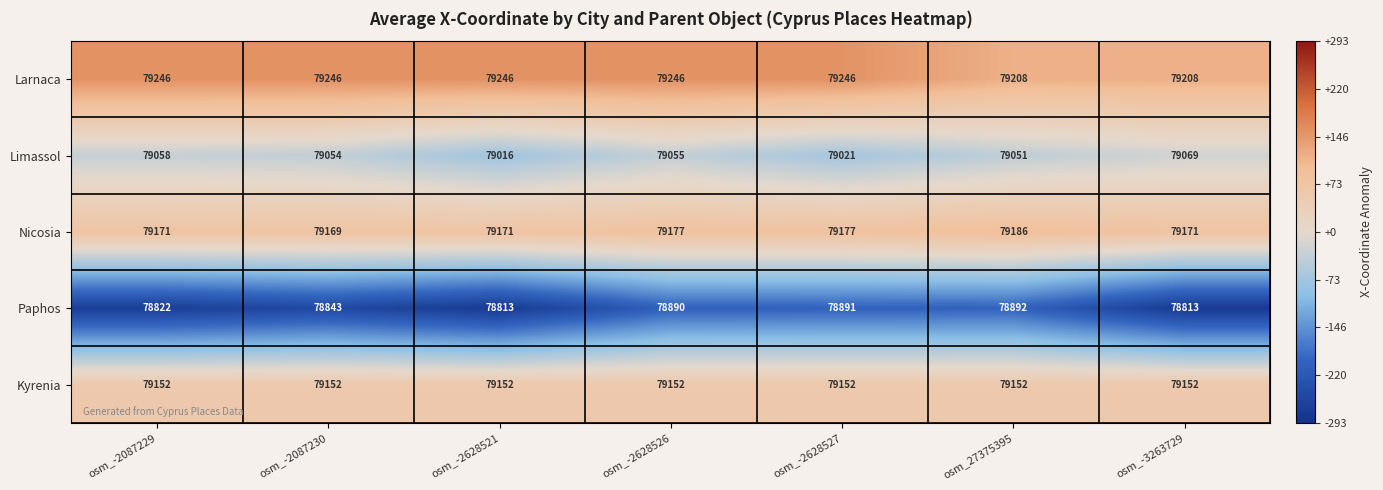

What is the smallest value displayed?

78813